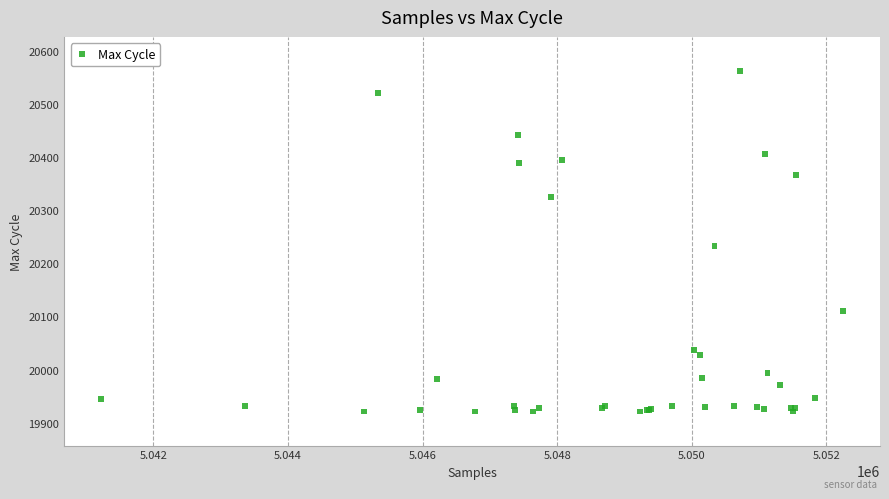

What Y value in the scatter plot is closest to 20241?

20232